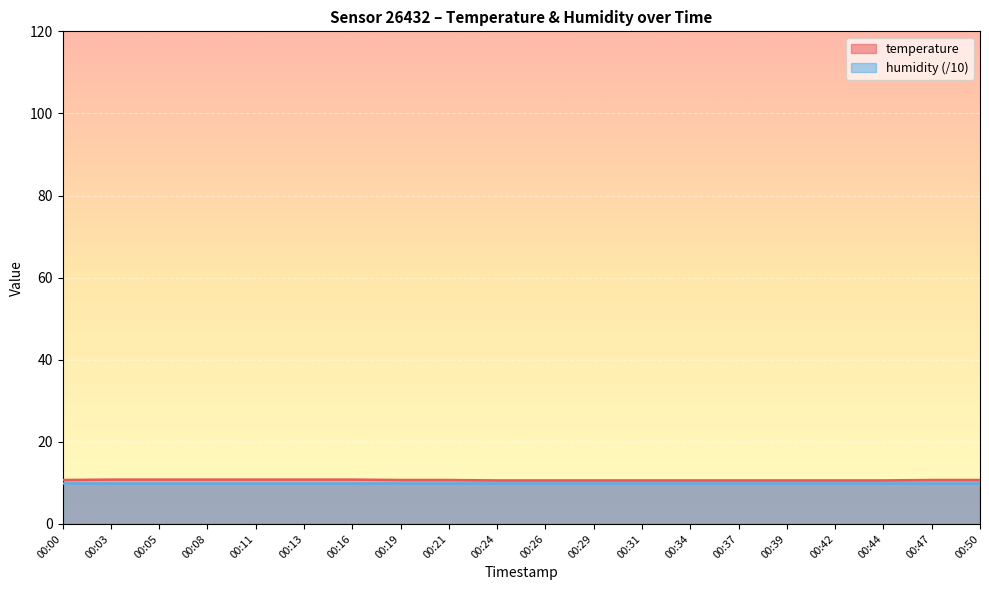

Reading right to left, extract all data points from this chart.

10.7	10.7	10.6	10.6	10.6	10.6	10.6	10.6	10.6	10.6	10.6	10.7	10.7	10.8	10.8	10.8	10.8	10.8	10.8	10.7